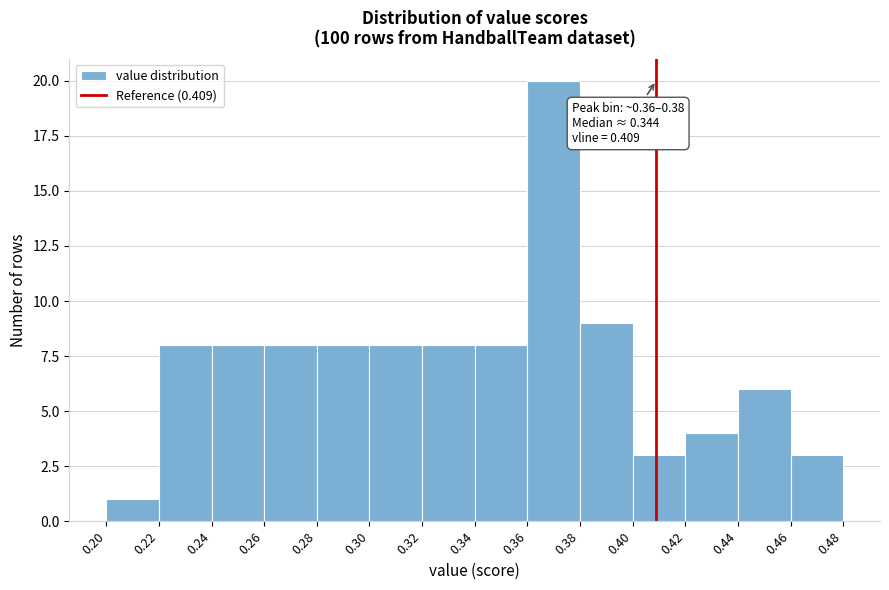

Which range on the x-axis has the tallest bar?

0.36 to 0.38